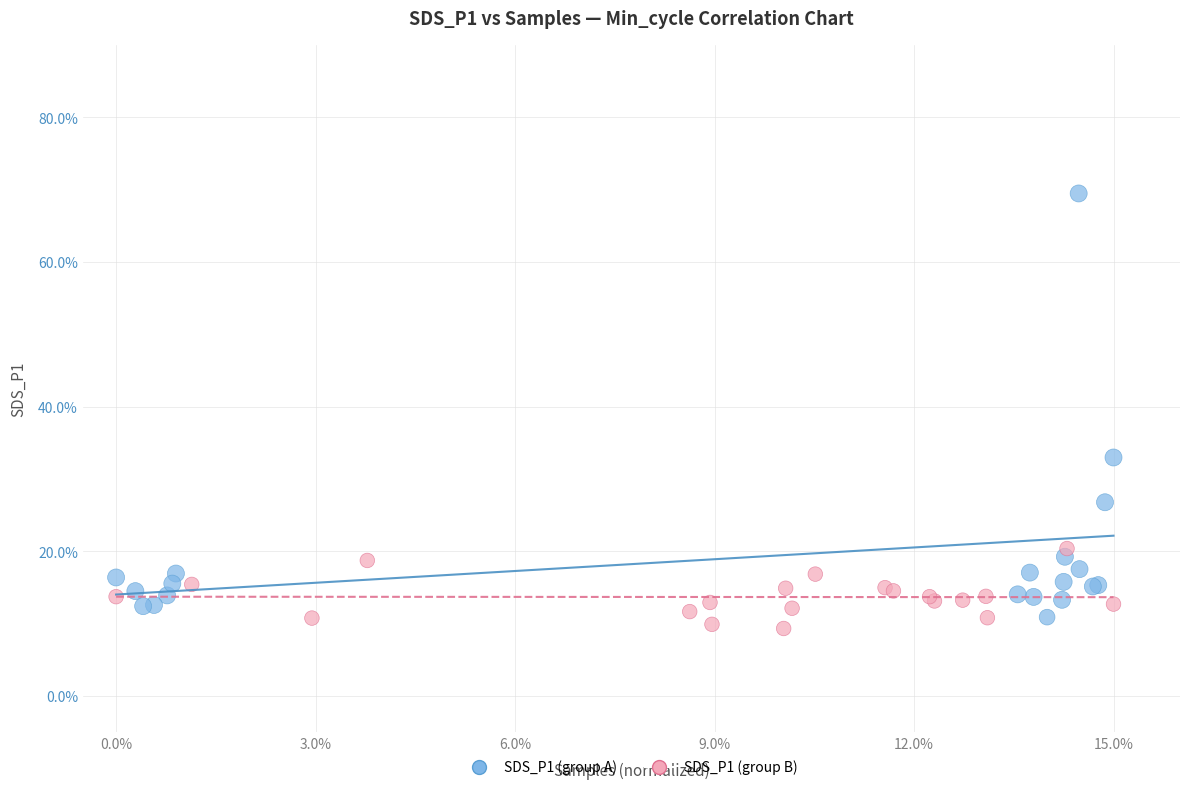

Which series reaches the maximum Y coordinate?

SDS_P1 (group A)